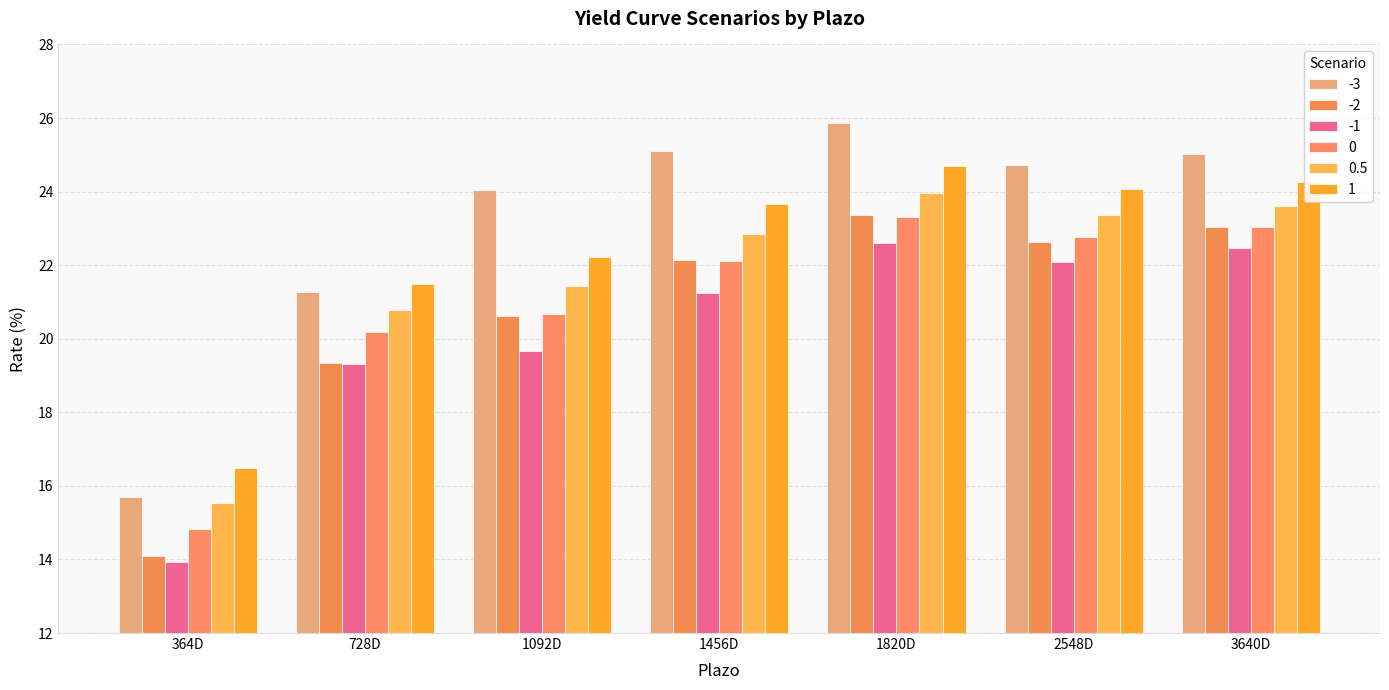

Between 364D and 3640D, which is larger?

3640D